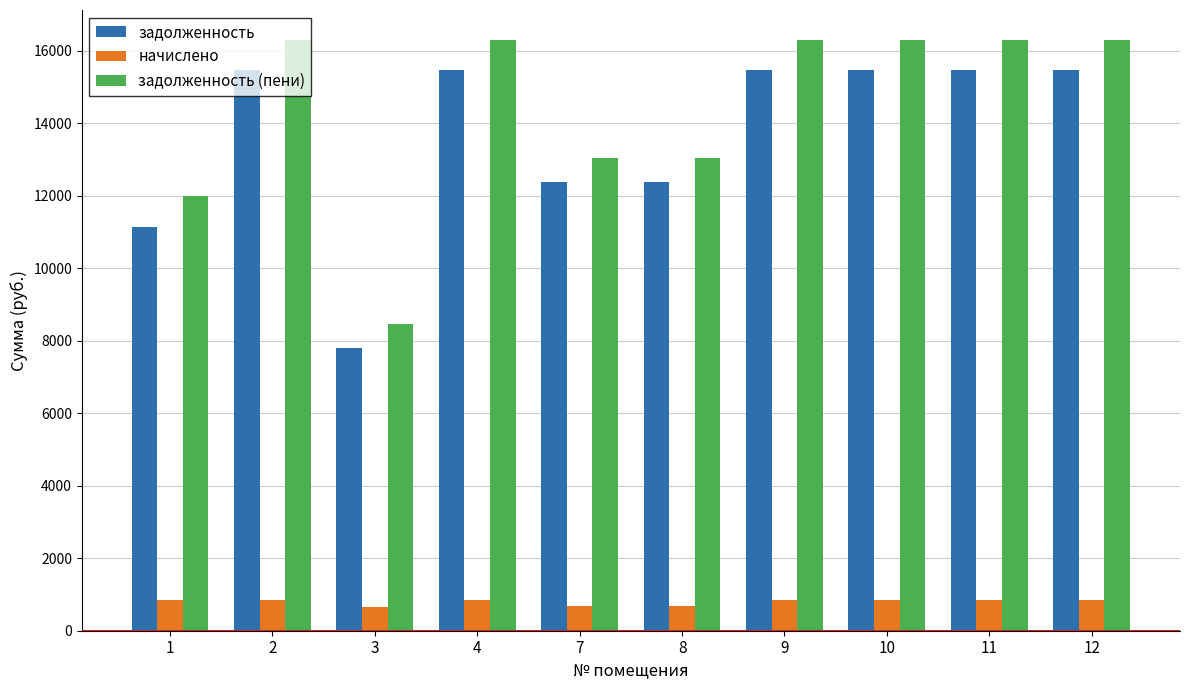

What is the difference between the maximum and minimum values in the задолженность (пени) series?

7861.6